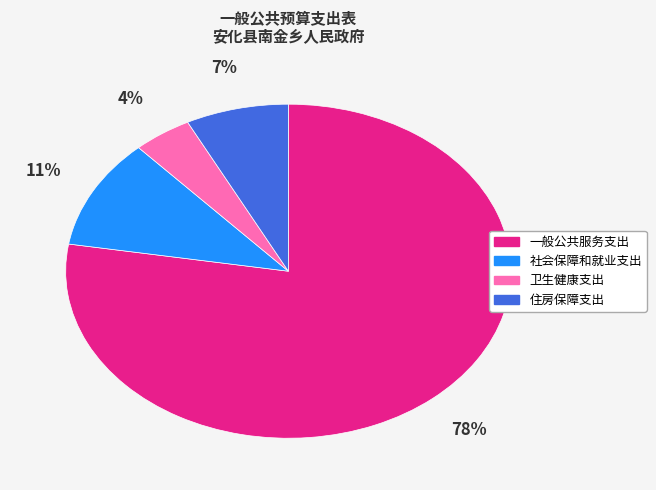

Does 社会保障和就业支出 account for over 50% of the chart?

No